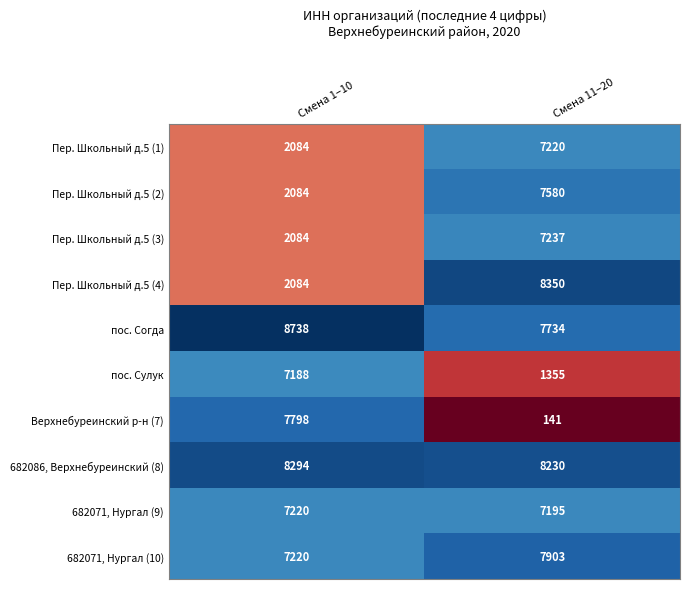

Reading left to right, what are all the values shown in this chart?

Пер. Школьный д.5 (1): Смена 1–10=2084	Смена 11–20=7220
Пер. Школьный д.5 (2): Смена 1–10=2084	Смена 11–20=7580
Пер. Школьный д.5 (3): Смена 1–10=2084	Смена 11–20=7237
Пер. Школьный д.5 (4): Смена 1–10=2084	Смена 11–20=8350
пос. Согда: Смена 1–10=8738	Смена 11–20=7734
пос. Сулук: Смена 1–10=7188	Смена 11–20=1355
Верхнебуреинский р-н (7): Смена 1–10=7798	Смена 11–20=141
682086, Верхнебуреинский (8): Смена 1–10=8294	Смена 11–20=8230
682071, Нургал (9): Смена 1–10=7220	Смена 11–20=7195
682071, Нургал (10): Смена 1–10=7220	Смена 11–20=7903